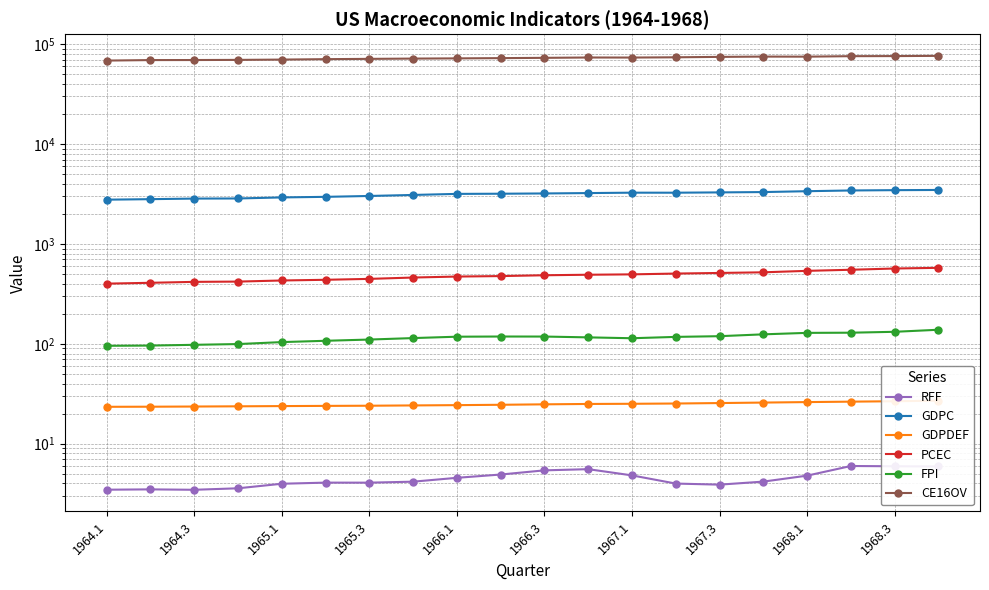

What is the approximate value of CE16OV at 1966.3?

73088.0